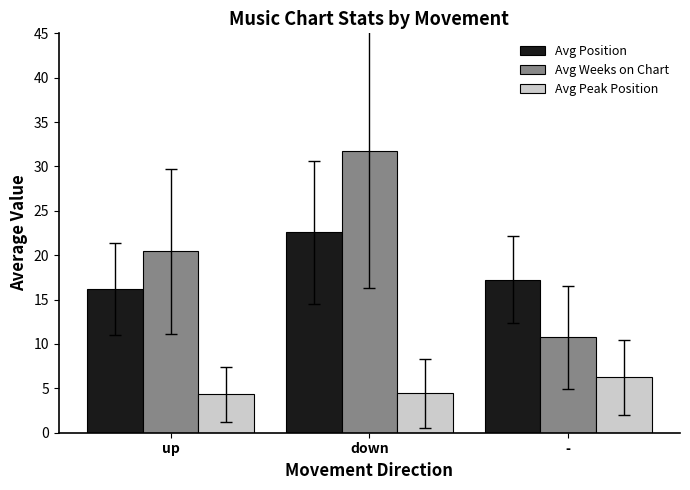

What is the minimum value for Avg Peak Position?

4.3